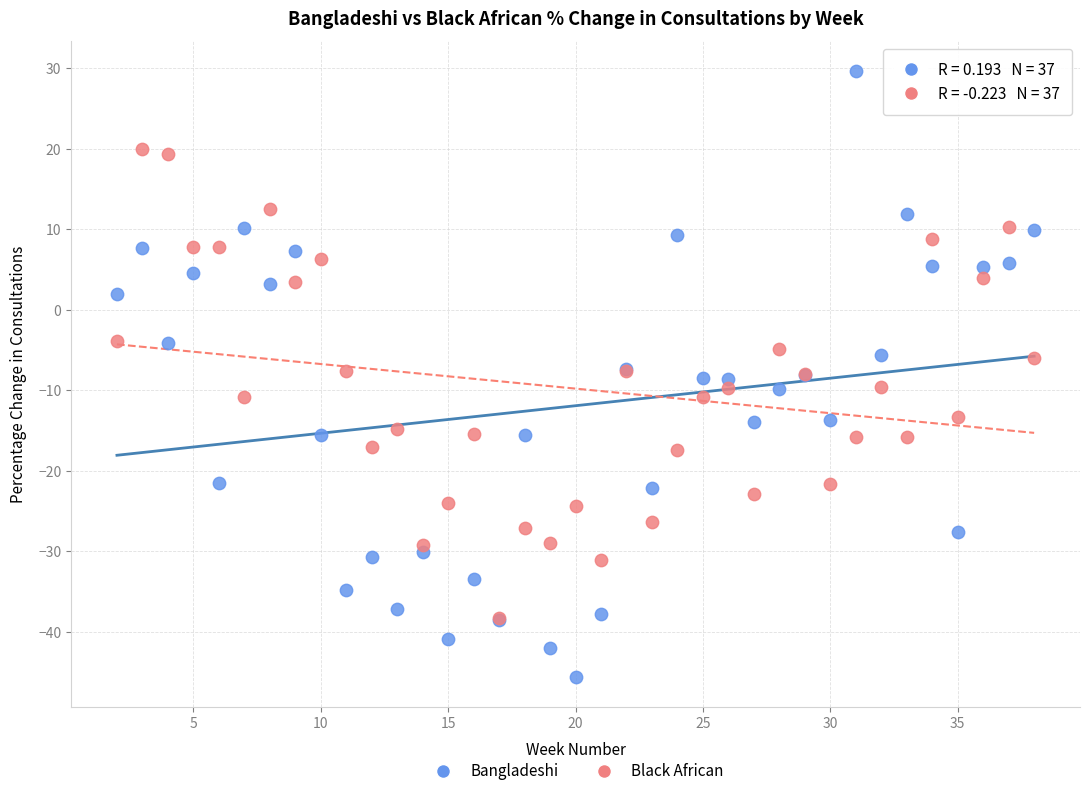

Which series reaches the minimum Y coordinate?

Bangladeshi